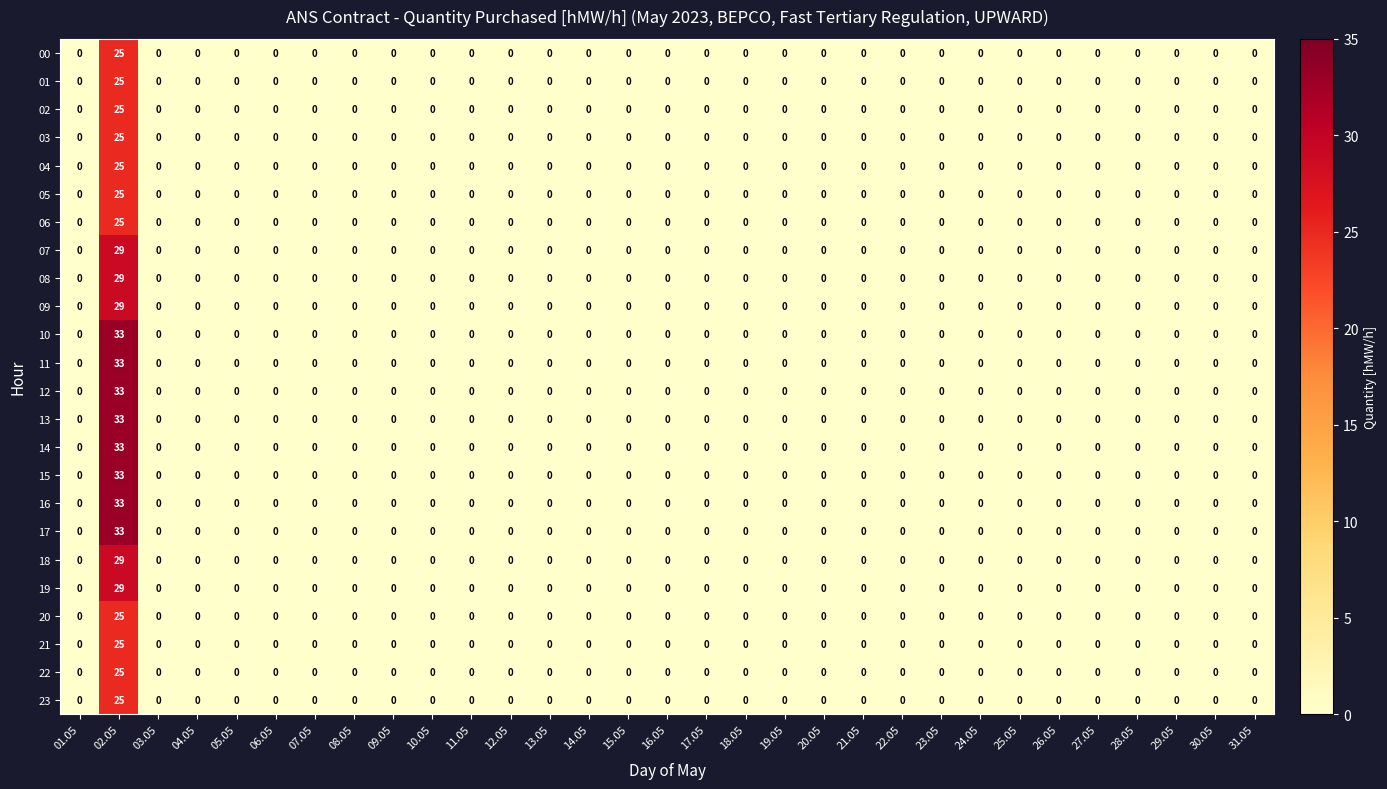

True or false: 20 has a value of 0 at 20.05.

True